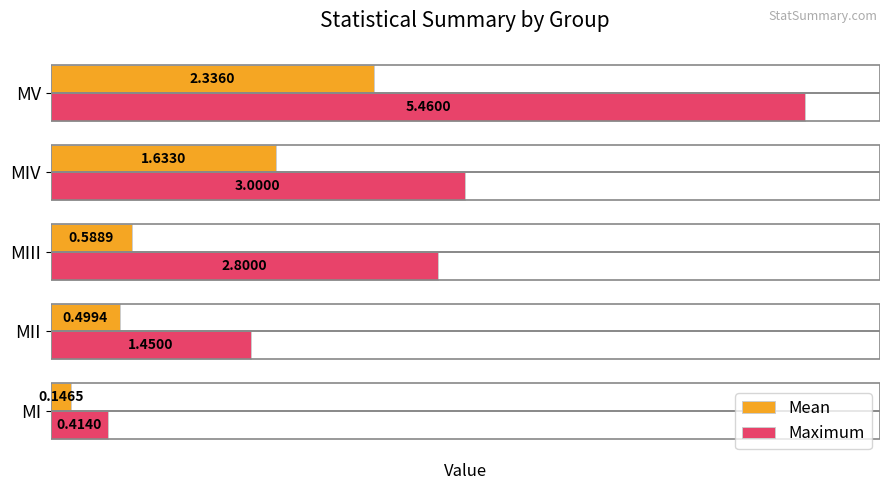

What is the average value of the Maximum series?

2.6